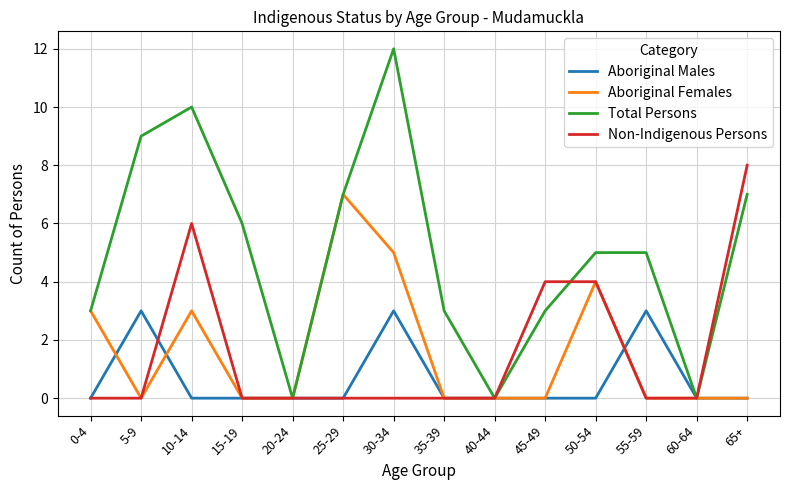

The value of Aboriginal Females at 25-29 is 7. True or false?

True